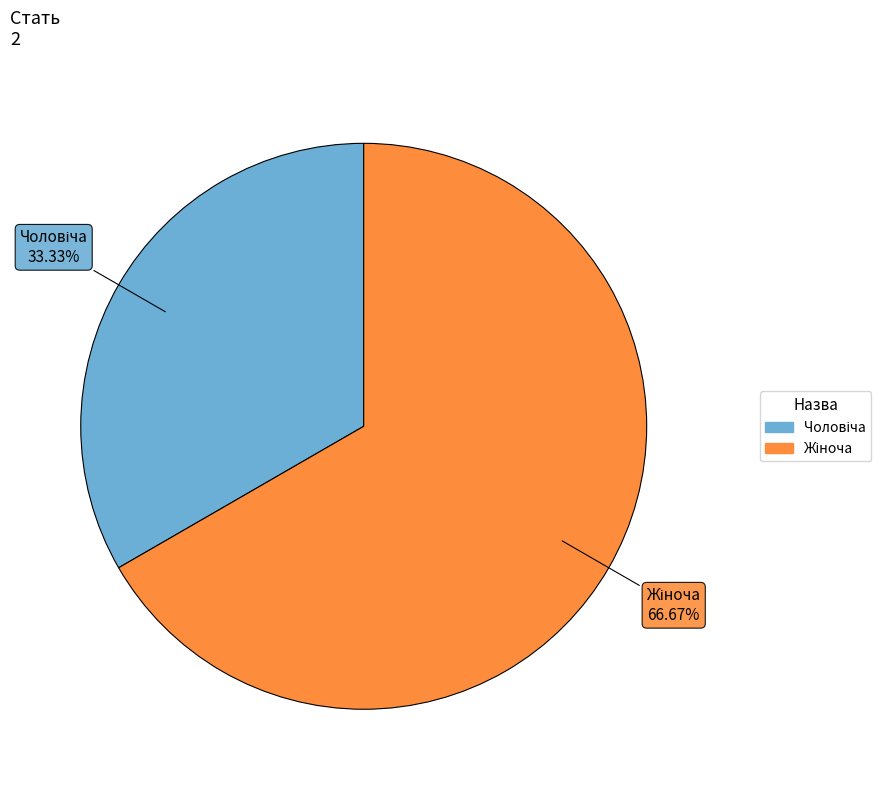

Is there any slice that represents more than half of the pie?

Yes